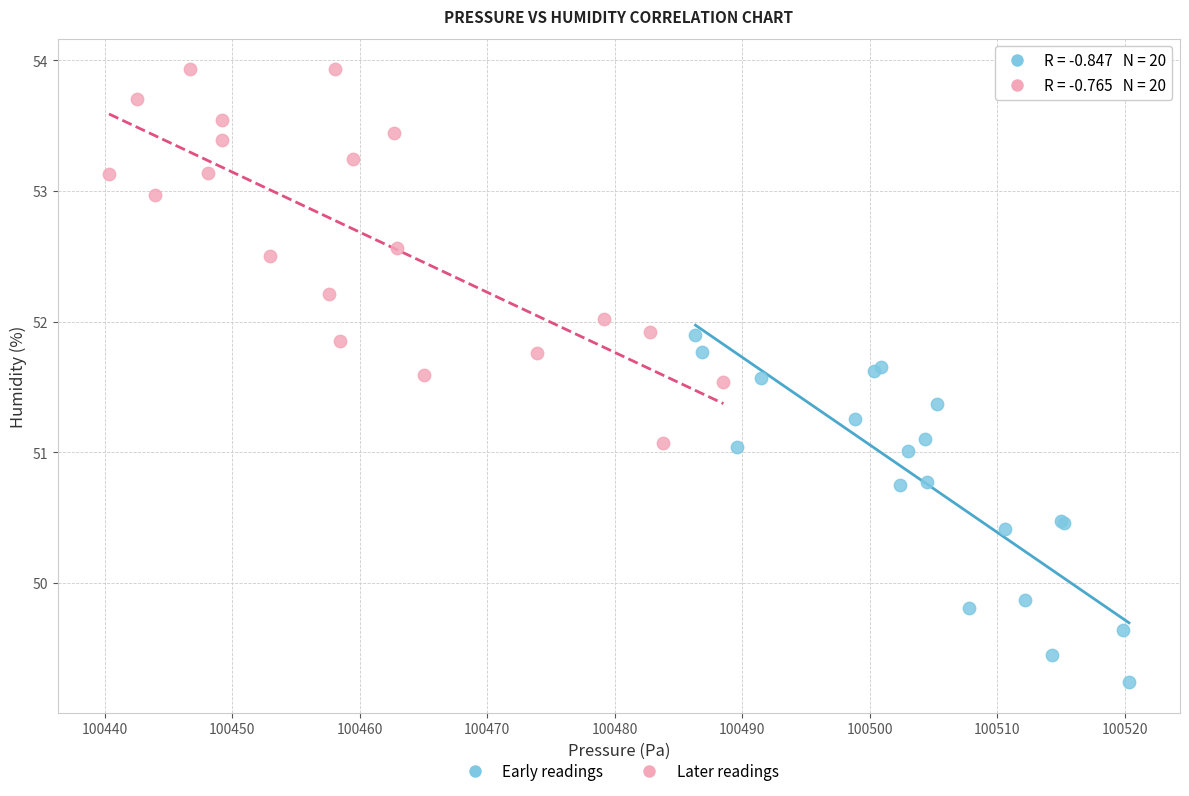

Which series has the largest Y range (max minus min)?

Later readings